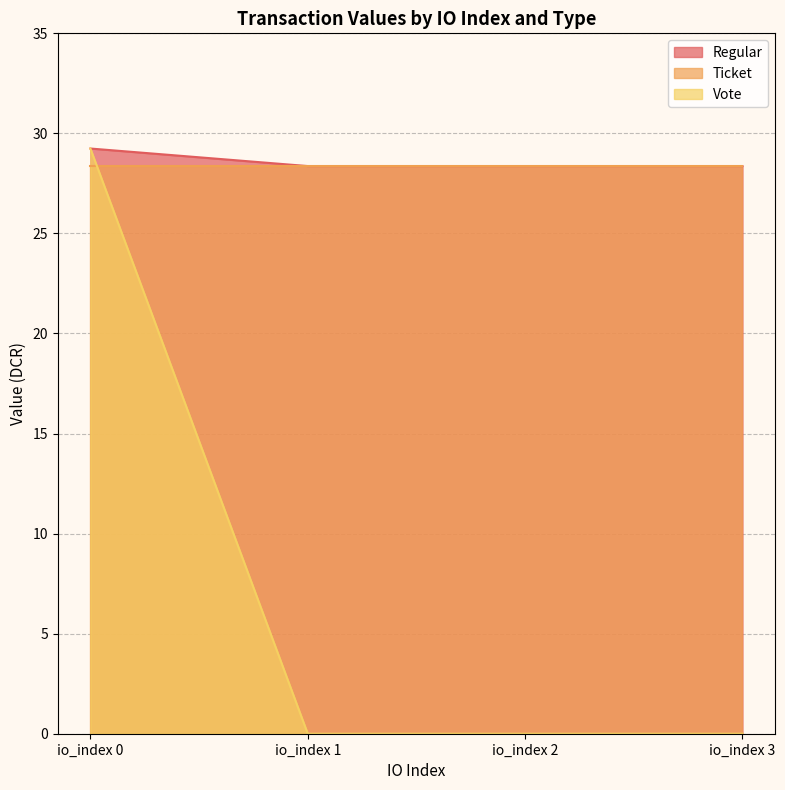

Count the Regular values in the range 28 to 29.

3